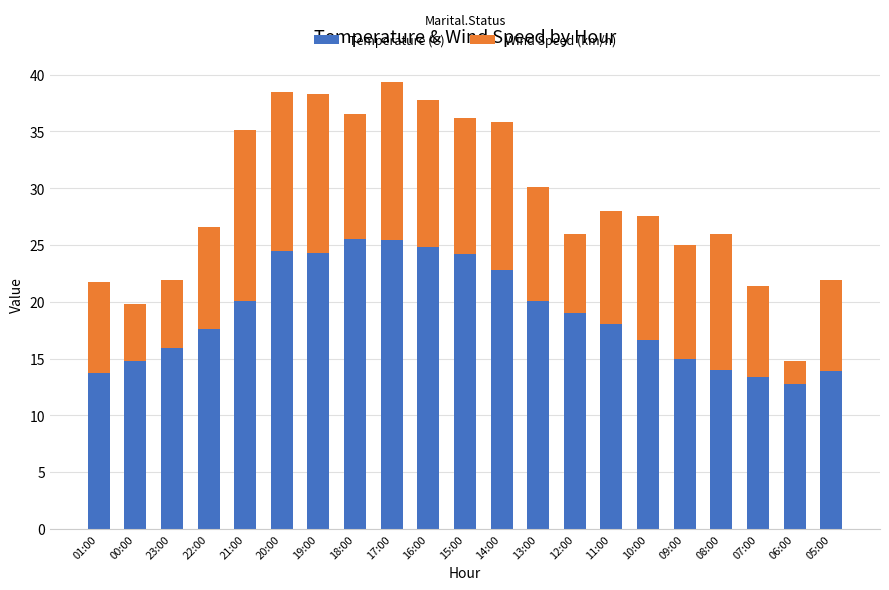

Count the number of data series in this chart.

2